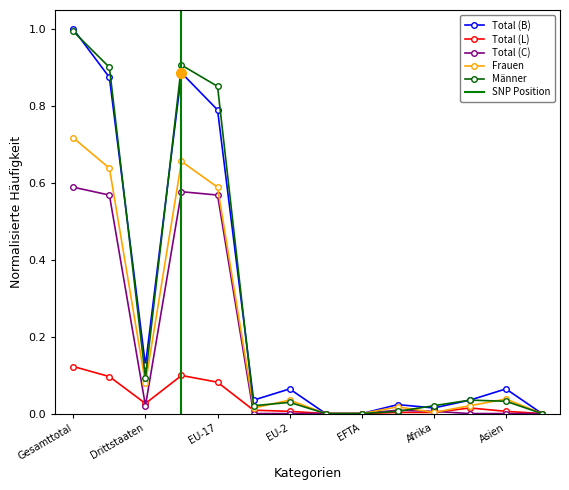

At how many categories does at least one series exceed 0?

11